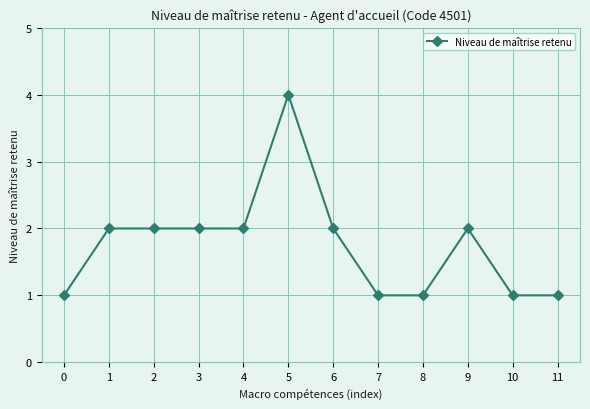

Which has a higher value, 1 or 5?

5